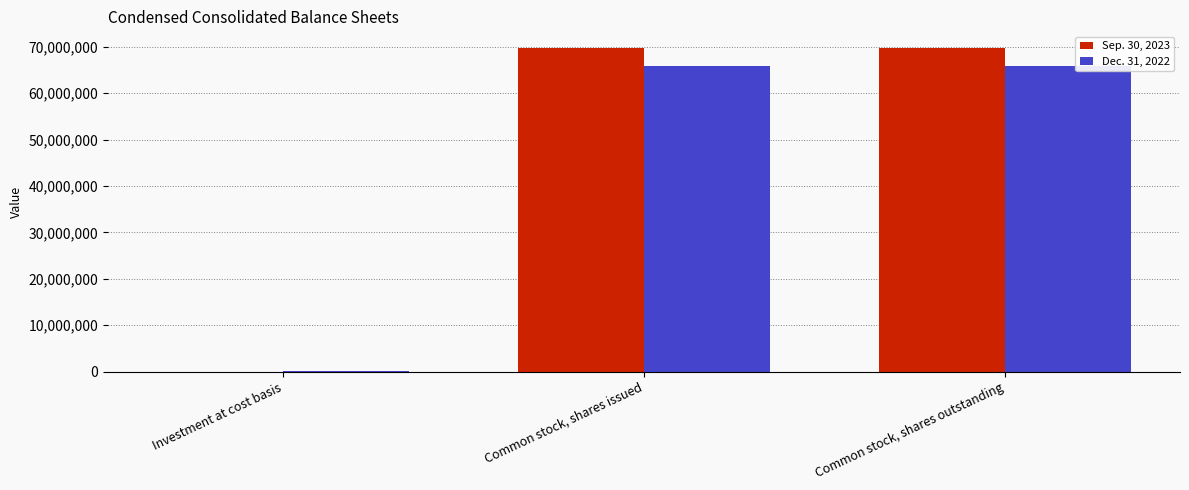

True or false: Sep. 30, 2023 has a value of 18013 at Investment at cost basis.

True